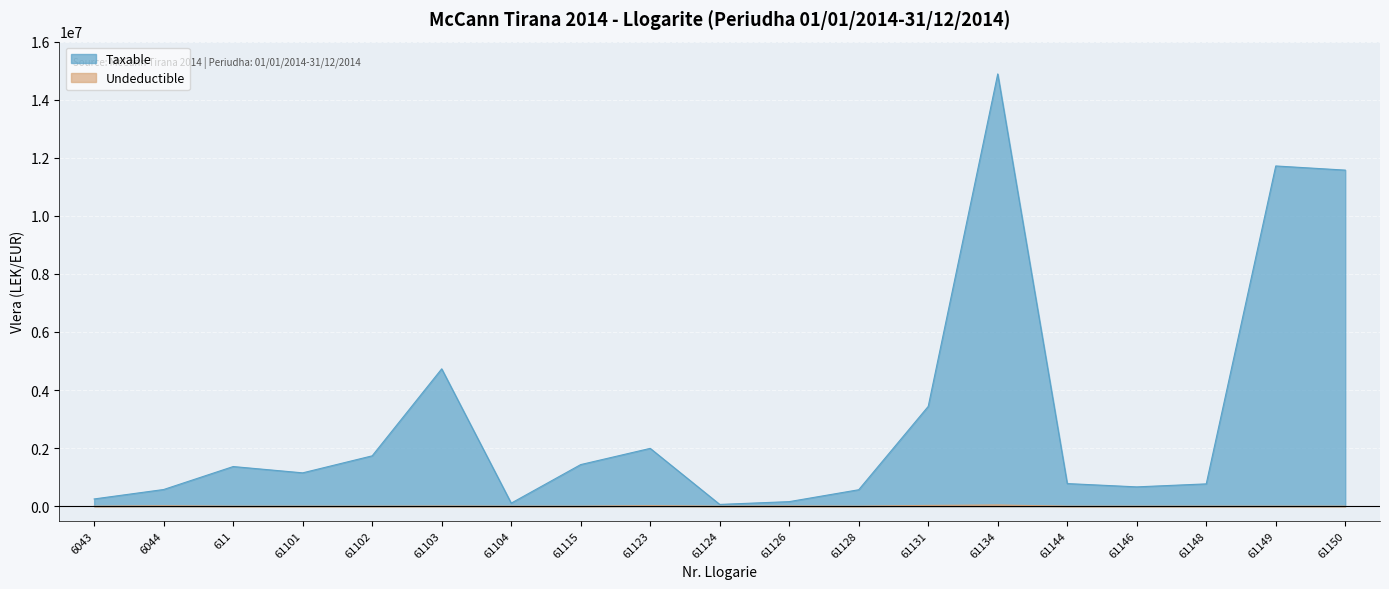

At how many categories does at least one series exceed 441596?

15